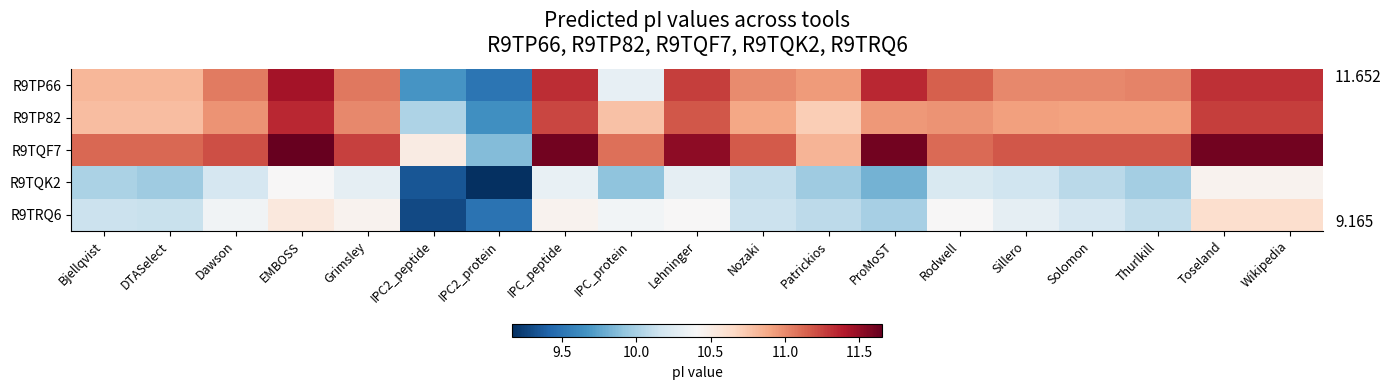

Rank the series by their maximum value, from highest to lowest.

R9TQF7, R9TP66, R9TP82, R9TRQ6, R9TQK2